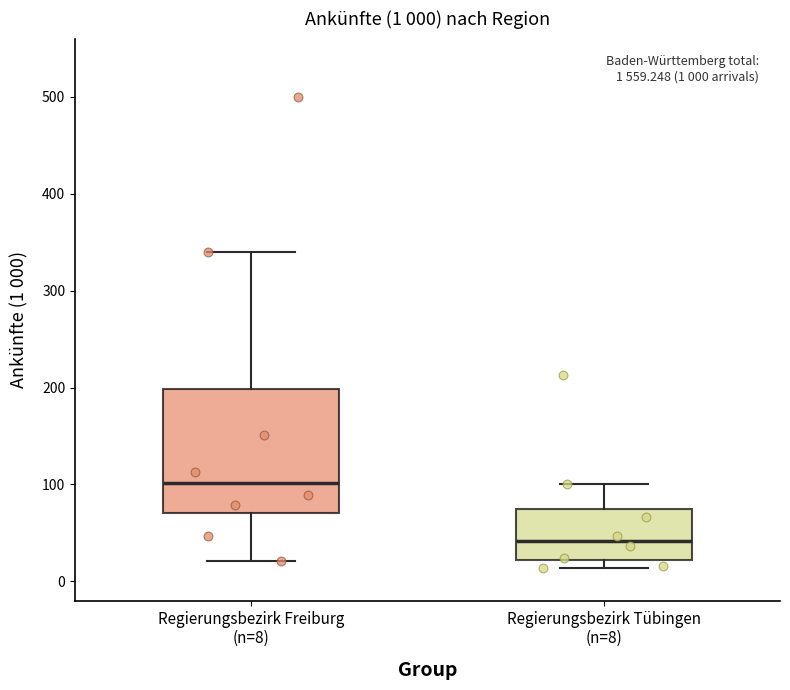

Which box's median line is the lowest?

Regierungsbezirk Tübingen (n=8)